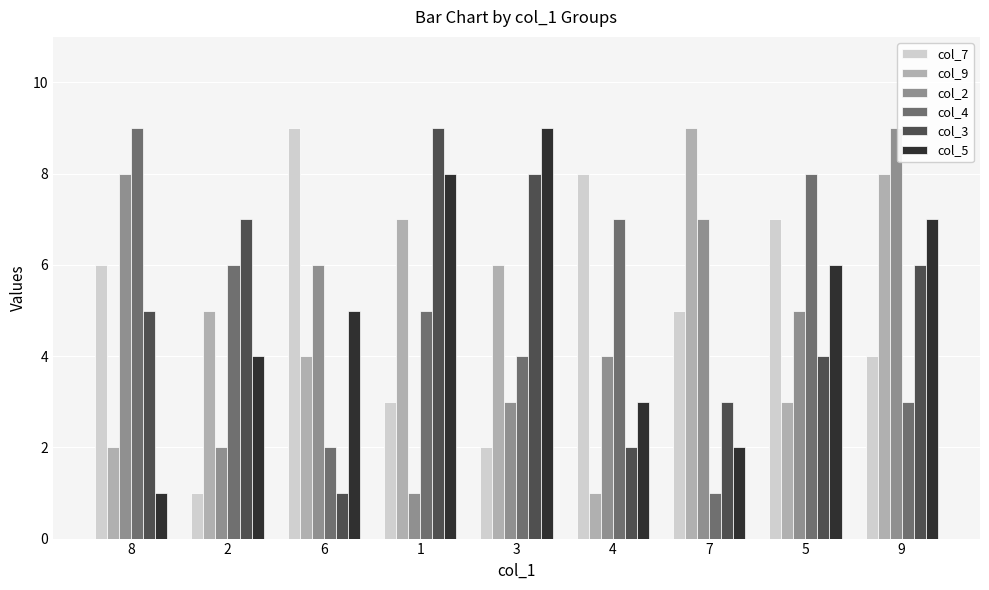

What value does the col_7 series have at 2?

1